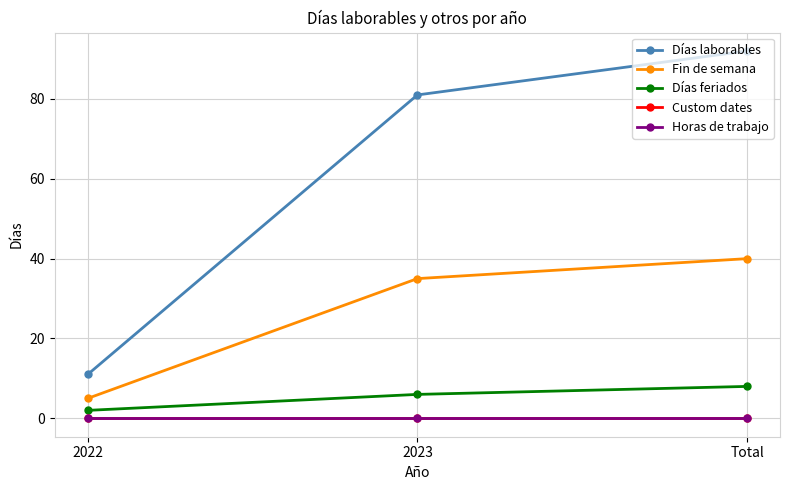

What is the label of the 1st point from the left?

2022